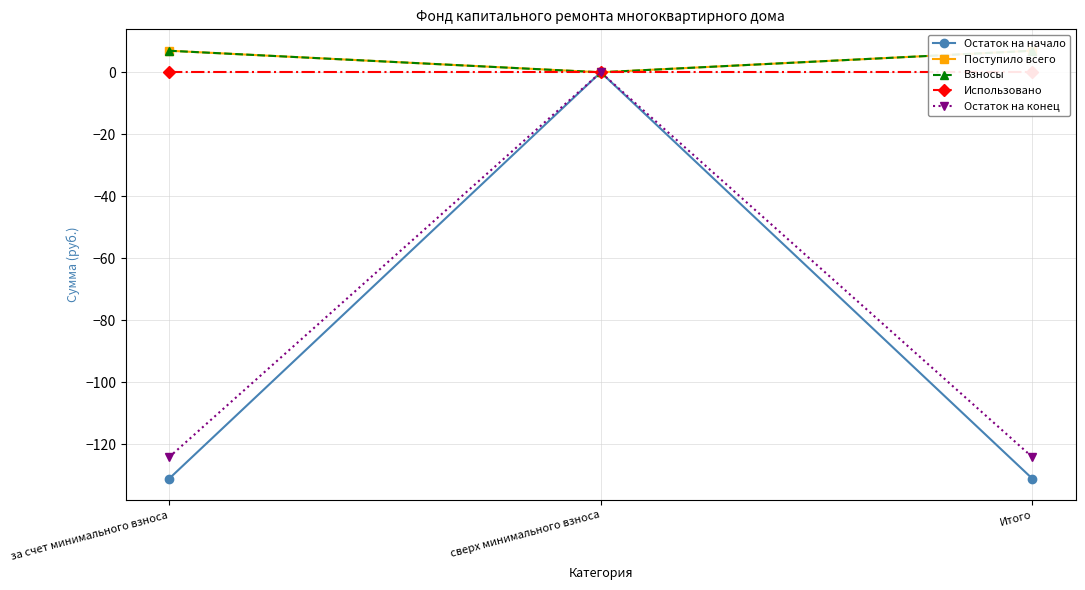

Is the value of Остаток на конец at за счет минимального взноса greater than the value of Взносы at за счет минимального взноса?

No